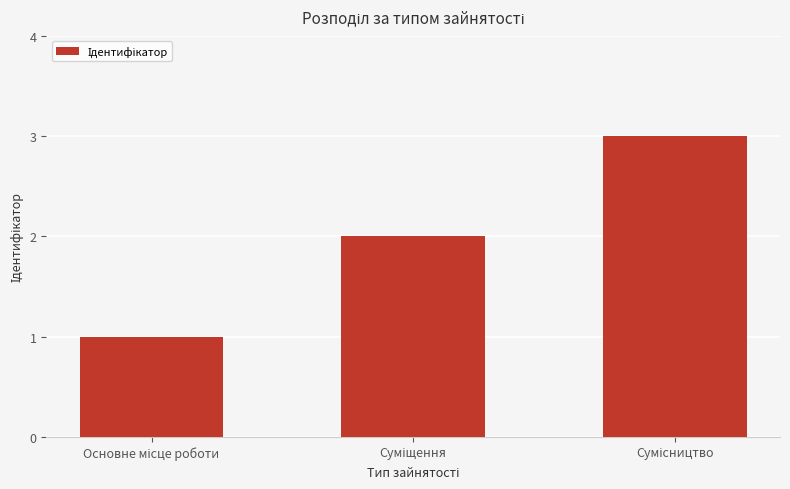

How many data points are less than 2?

1